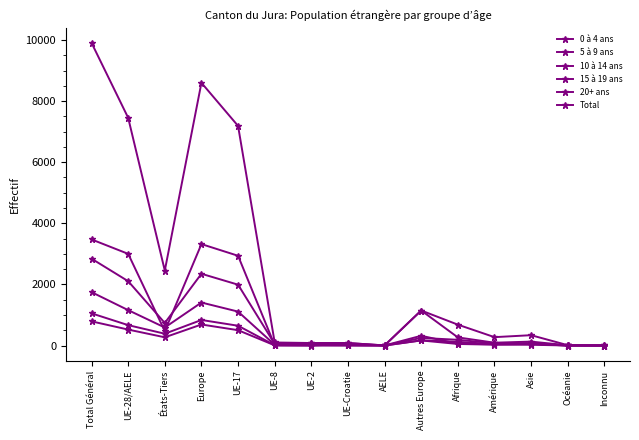

Is this an area chart (filled region under the line)?

No